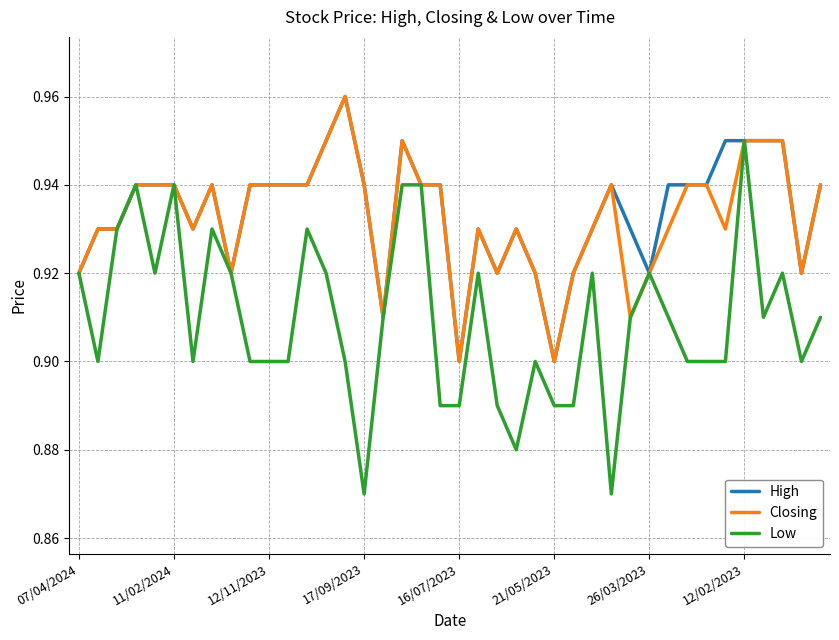

Count the Closing values in the range 0 to 1.

40